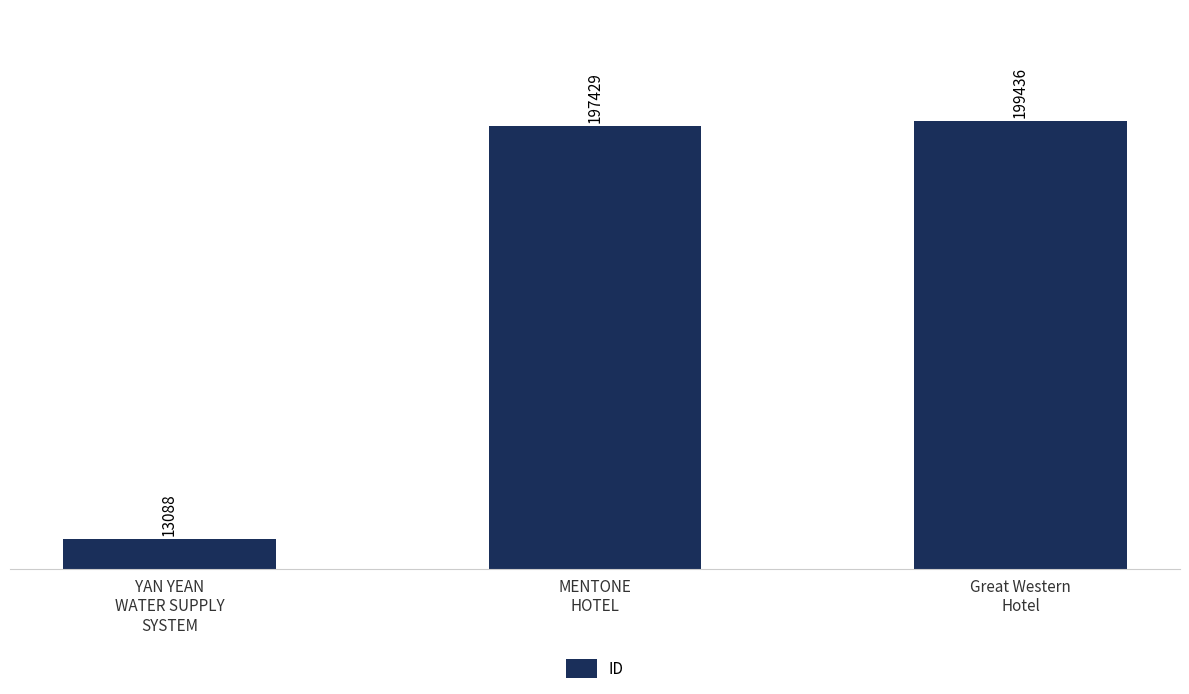

Rank the categories by value from lowest to highest.

YAN YEAN
WATER SUPPLY
SYSTEM, MENTONE
HOTEL, Great Western
Hotel